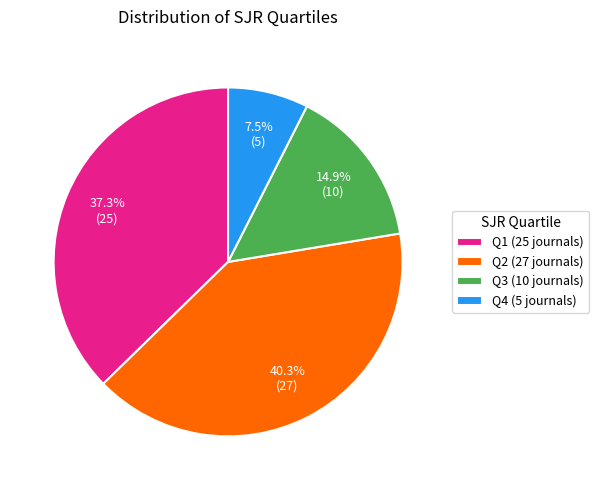

What portion of the pie excludes Q2?

59.7%